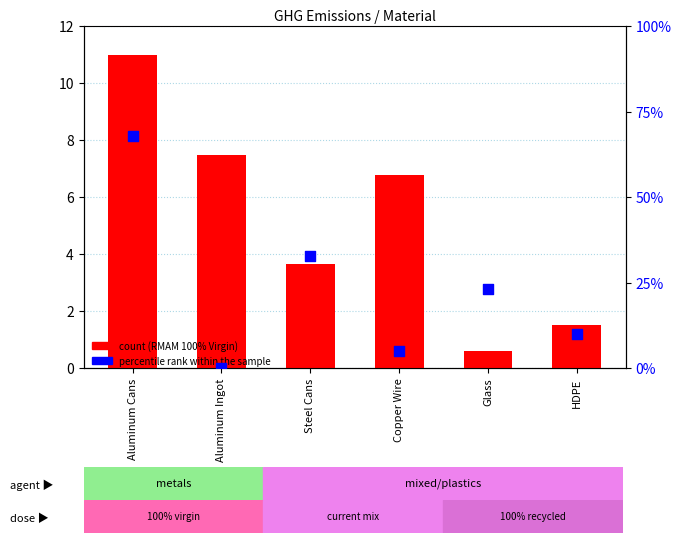

Which series contains the lowest Y value?

percentile rank within the sample